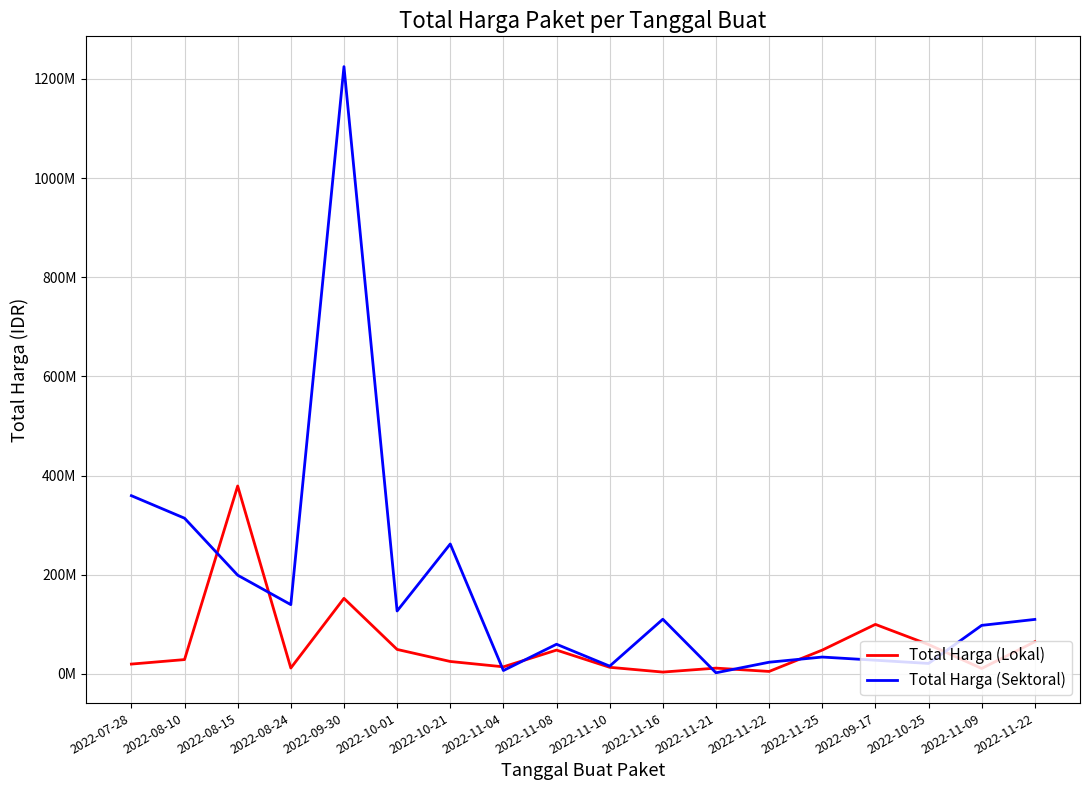

What are all the series names shown in the legend?

Total Harga (Lokal), Total Harga (Sektoral)